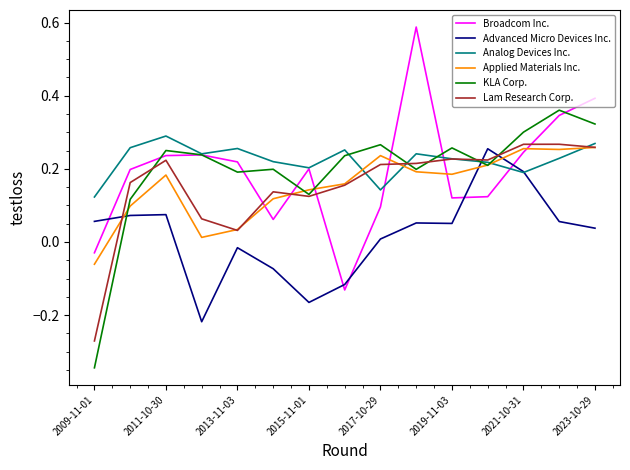

True or false: Advanced Micro Devices Inc. and Applied Materials Inc. intersect in this chart.

True